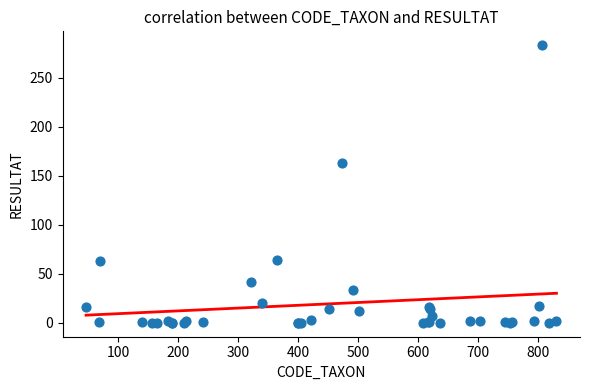

What Y value in the scatter plot is closest to 141?

163